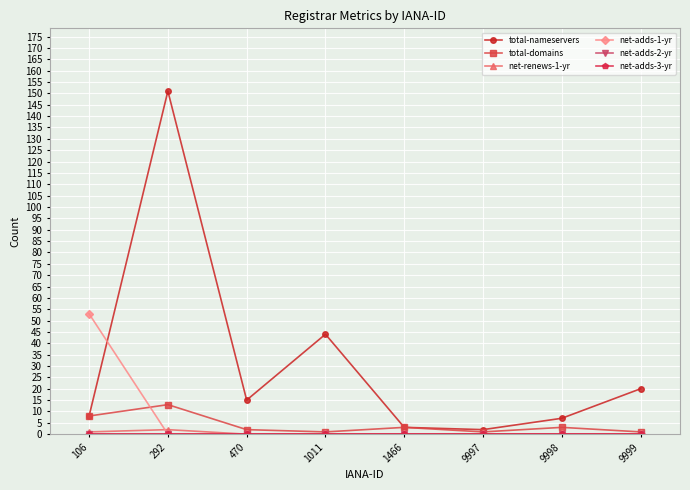

Does the chart display data point markers on the line(s)?

Yes